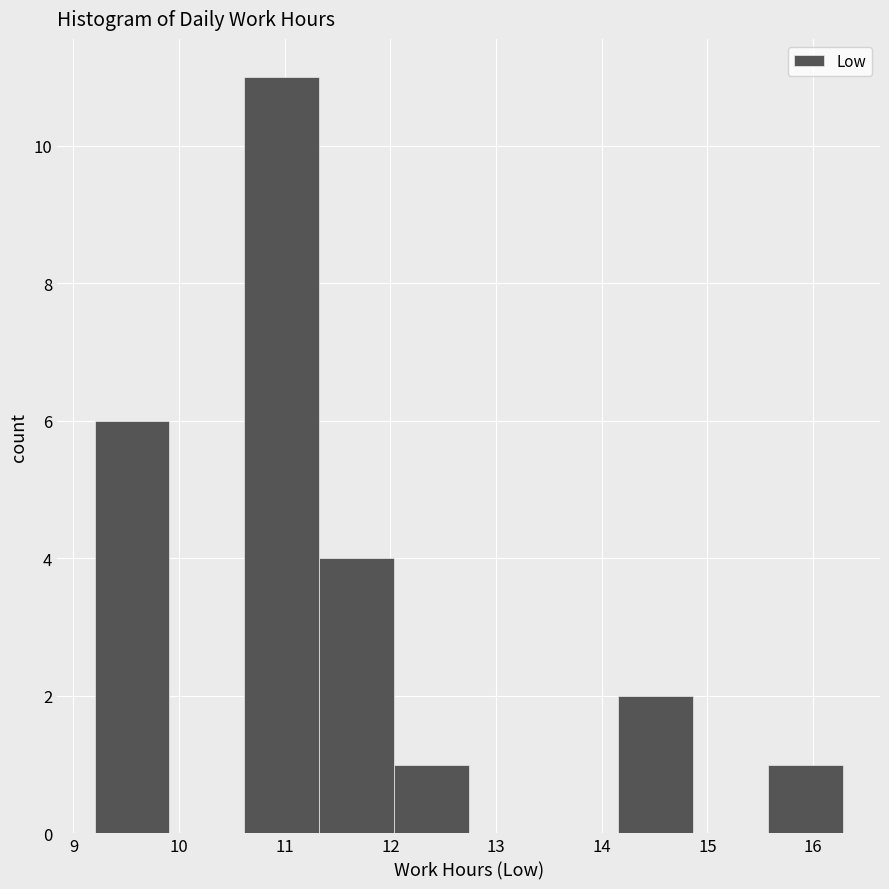

How tall is the bar that spans 15.6 to 16.3 on the x-axis? Neither the bar edges nor the heights are printed on the chart, so give them approximately, as read against the axes.

1